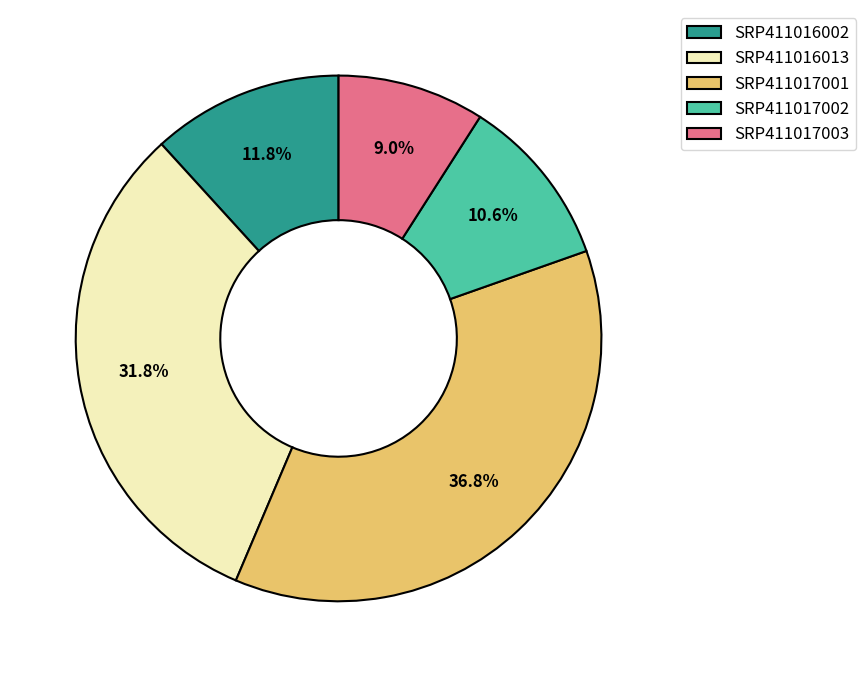

To the nearest percent, what is the combined percentage of SRP411017003 and SRP411017001?

46%